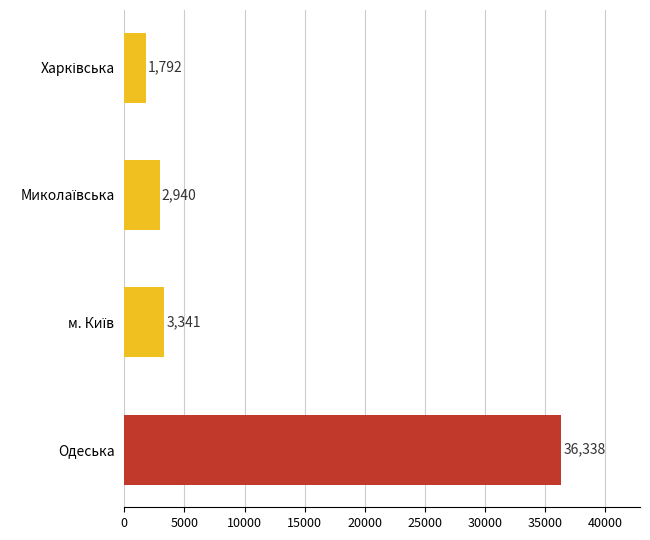

Is it true that the value at Одеська is 36338?

True